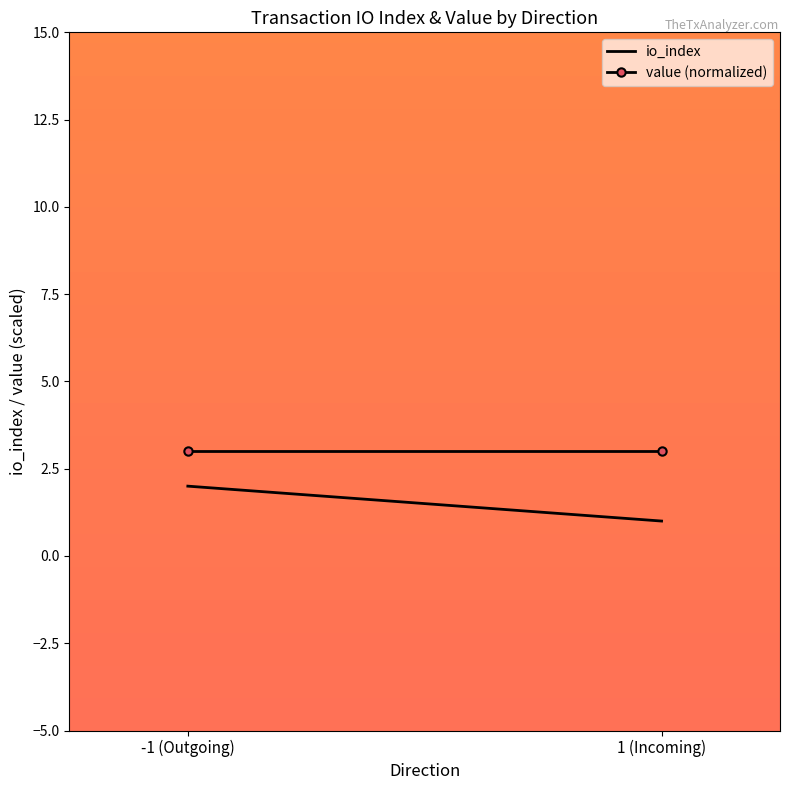

Rank the series by their maximum value, from highest to lowest.

value (normalized), io_index